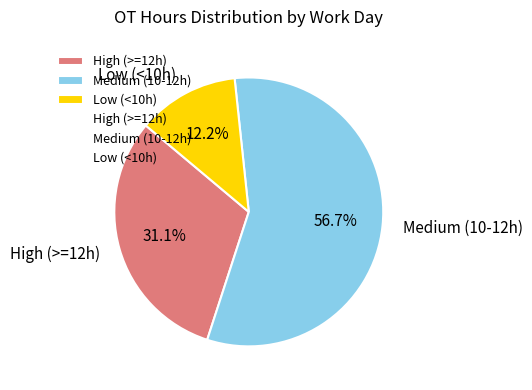

How many slices are in this pie chart?

3